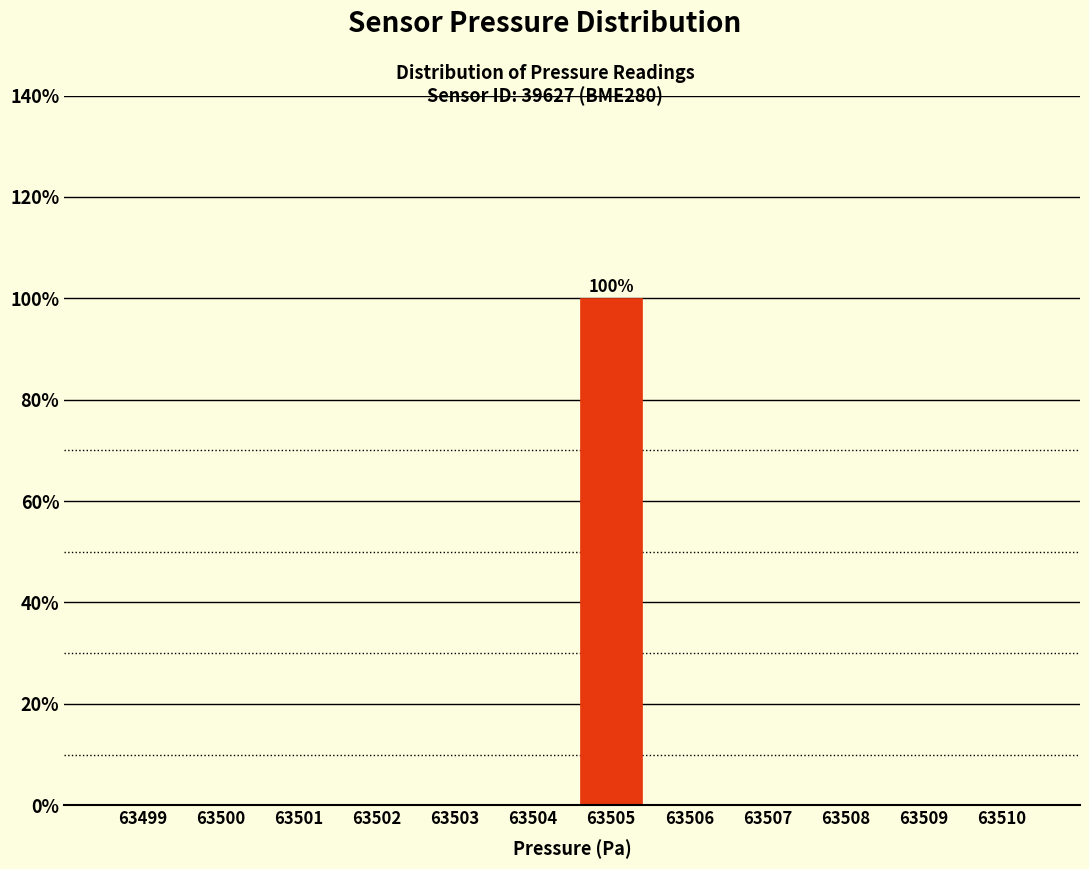

Reading left to right, what are all the values shown in this chart?

63499=0	63500=0	63501=0	63502=0	63503=0	63504=0	63505=100	63506=0	63507=0	63508=0	63509=0	63510=0